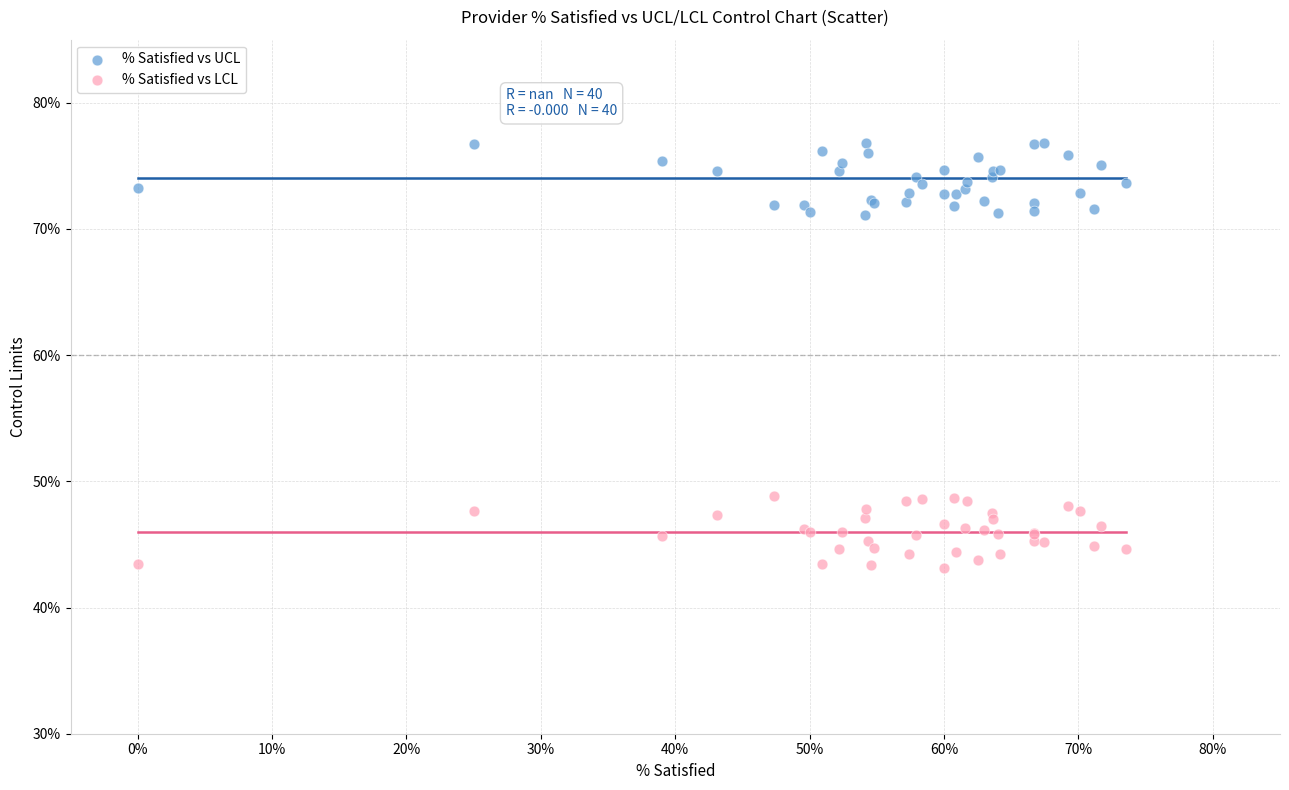

What are all the series names shown in the legend?

% Satisfied vs UCL, % Satisfied vs LCL